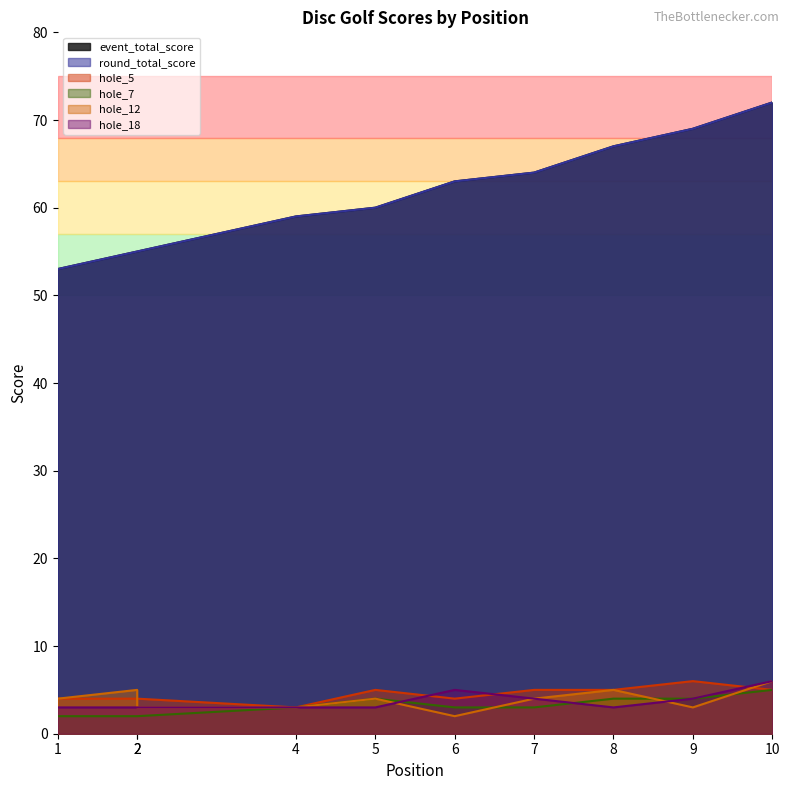

What is the maximum value shown in the chart?

72